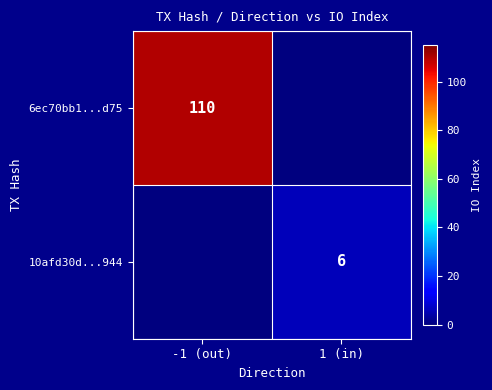

The 10afd30d...944 series shows 9 at 1 (in). True or false?

False